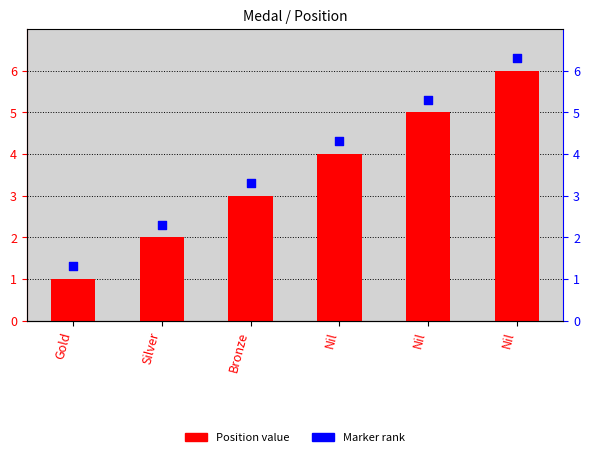

Which series has the widest spread of Y values?

Position value